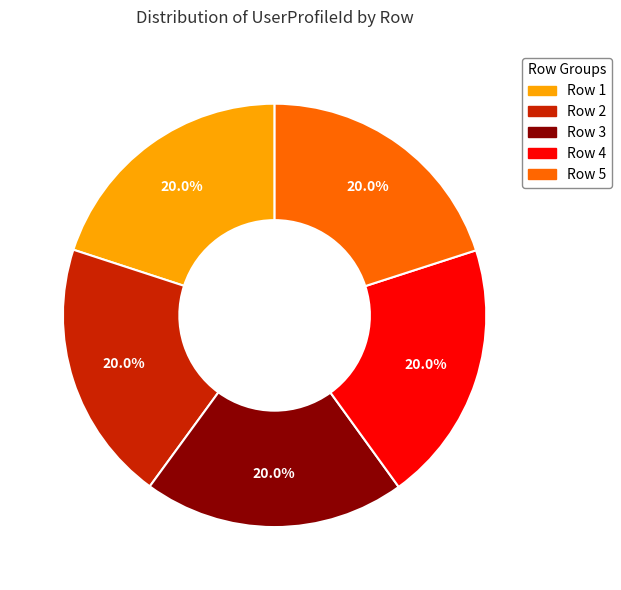

What percentage is NOT represented by Row 4?

80.0%